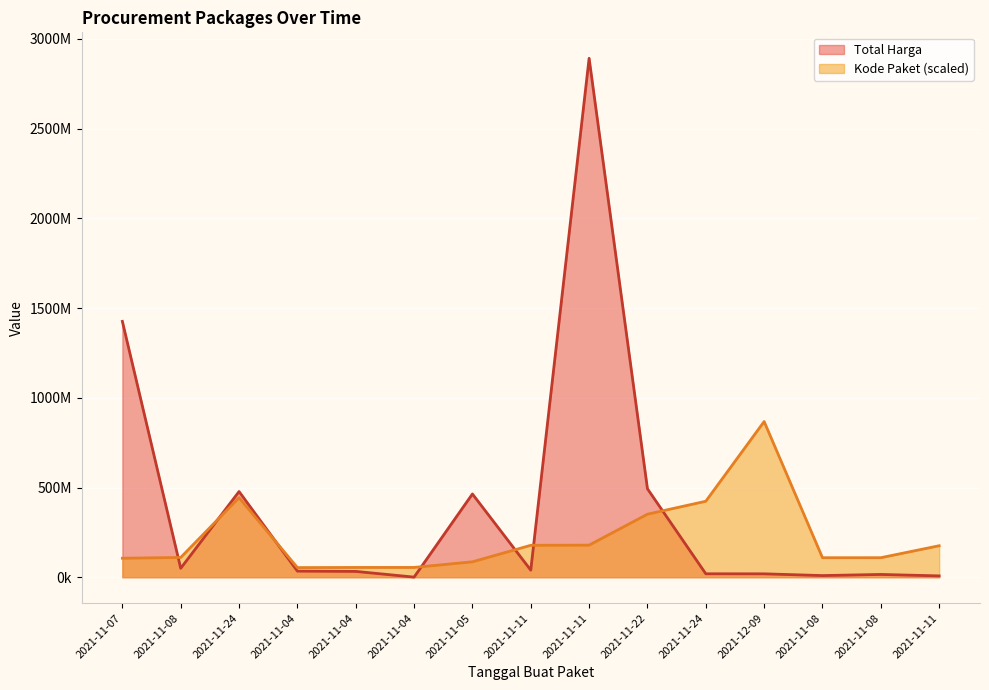

What is the spread (max minus min) of values at 2021-11-04?

19678234.1